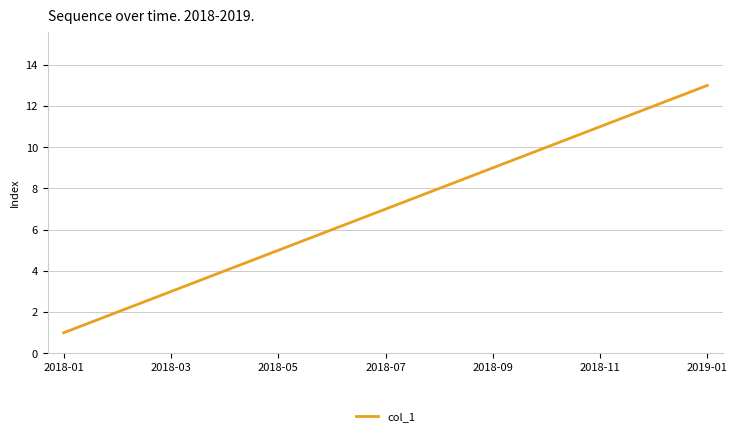

What is the difference between the maximum and minimum values?

12